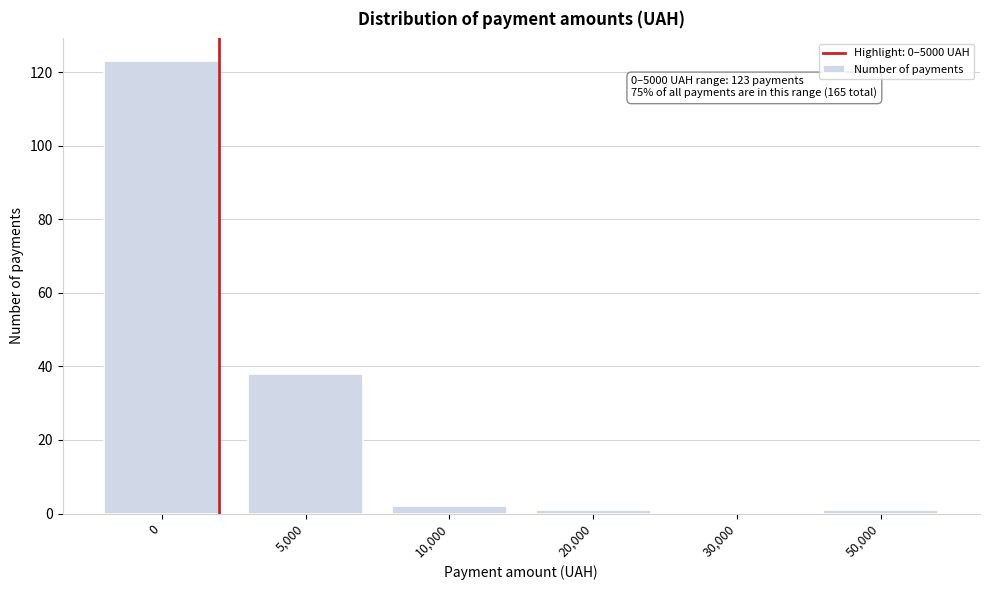

Reading left to right, list all the values displayed in this chart.

0=123	5,000=38	10,000=2	20,000=1	30,000=0	50,000=1